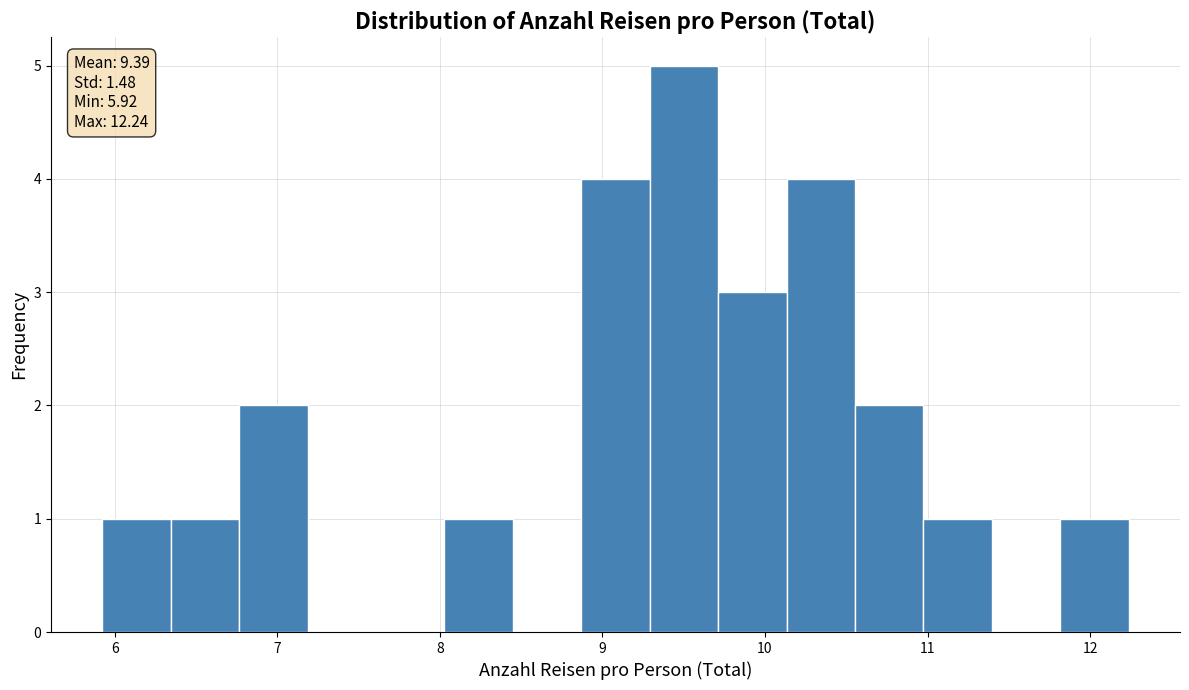

Which range on the x-axis has the tallest bar?

9.3 to 9.7